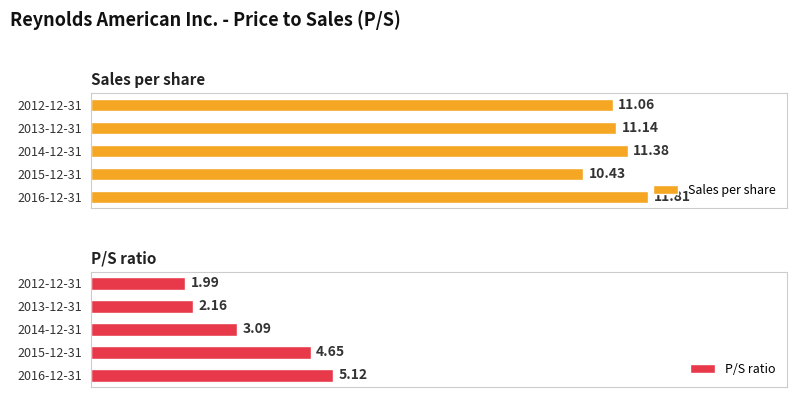

True or false: Sales per share has a value of 11.8 at 2016-12-31.

True